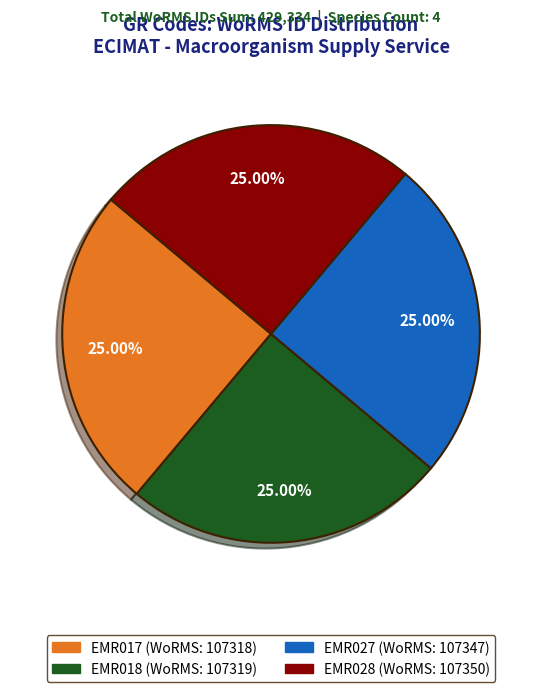

To the nearest percent, what is the average slice percentage?

25%